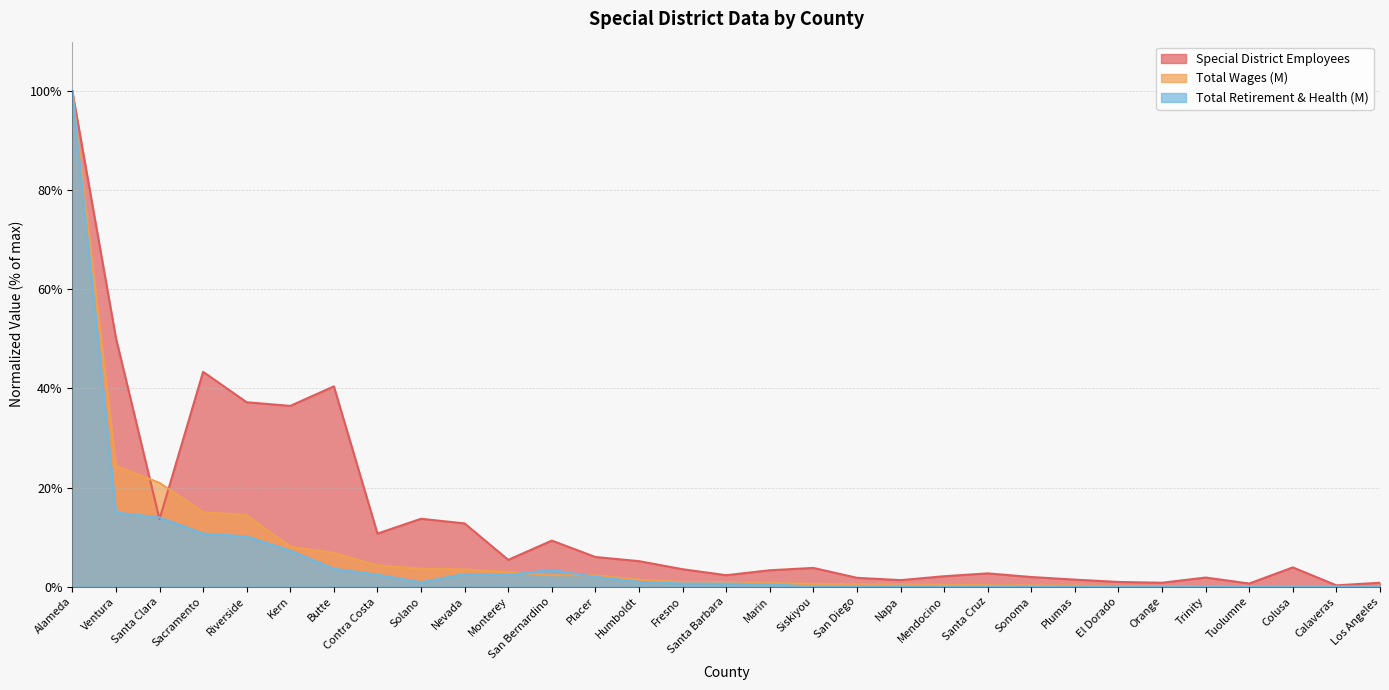

Reading left to right, list all the values displayed in this chart.

Special District Employees: 100.0	50.2	13.6	43.4	37.2	36.5	40.4	10.7	13.7	12.8	5.4	9.3	6.0	5.1	3.5	2.3	3.3	3.8	1.8	1.3	2.1	2.7	1.9	1.4	0.9	0.8	1.8	0.6	3.9	0.3	0.8
Total Wages (M): 100.0	24.4	20.9	15.0	14.4	8.1	6.8	4.3	3.6	3.5	3.0	2.3	2.3	1.4	1.0	0.9	0.8	0.6	0.5	0.5	0.4	0.3	0.3	0.3	0.2	0.1	0.1	0.1	0.1	0.0	0.0
Total Retirement & Health (M): 100.0	15.0	14.0	10.7	10.1	7.3	3.6	2.4	0.9	2.6	2.4	3.4	2.0	1.0	0.6	0.6	0.5	0.0	0.0	0.2	0.0	0.0	0.0	0.1	0.0	0.0	0.0	0.1	0.0	0.0	0.0